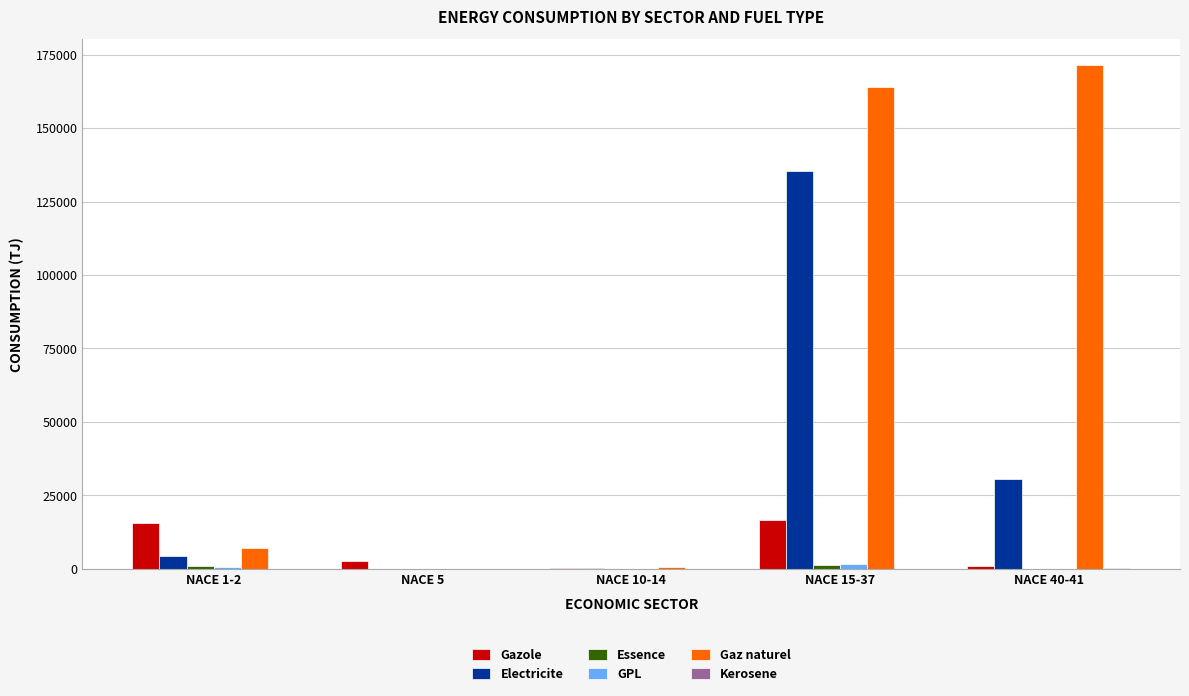

At which category is the sum across all series the highest?

NACE 15-37